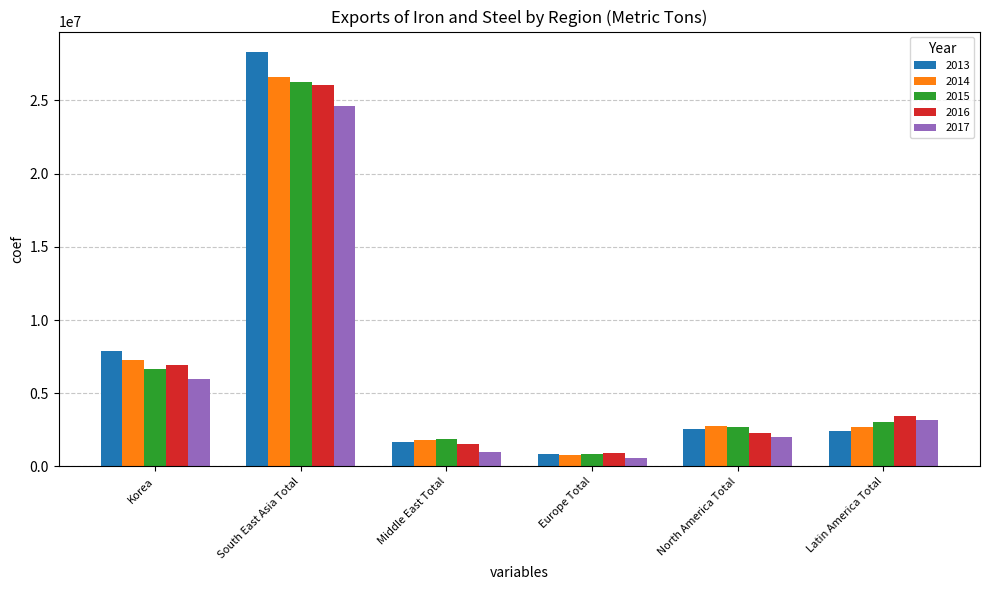

What is the spread (max minus min) of values at Europe Total?

329714.3